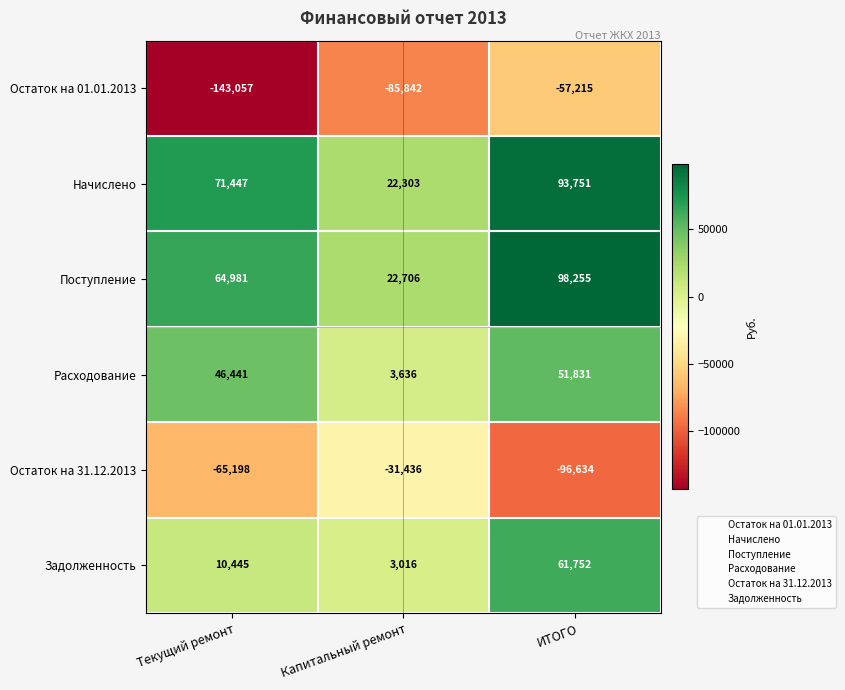

Which series changed the most between Капитальный ремонт and ИТОГО?

Поступление